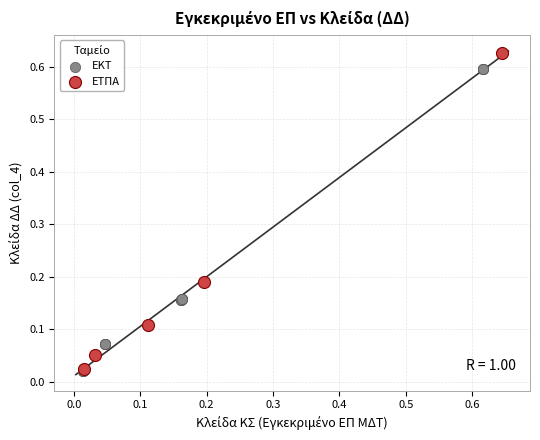

What are all the series names shown in the legend?

ΕΚΤ, ΕΤΠΑ